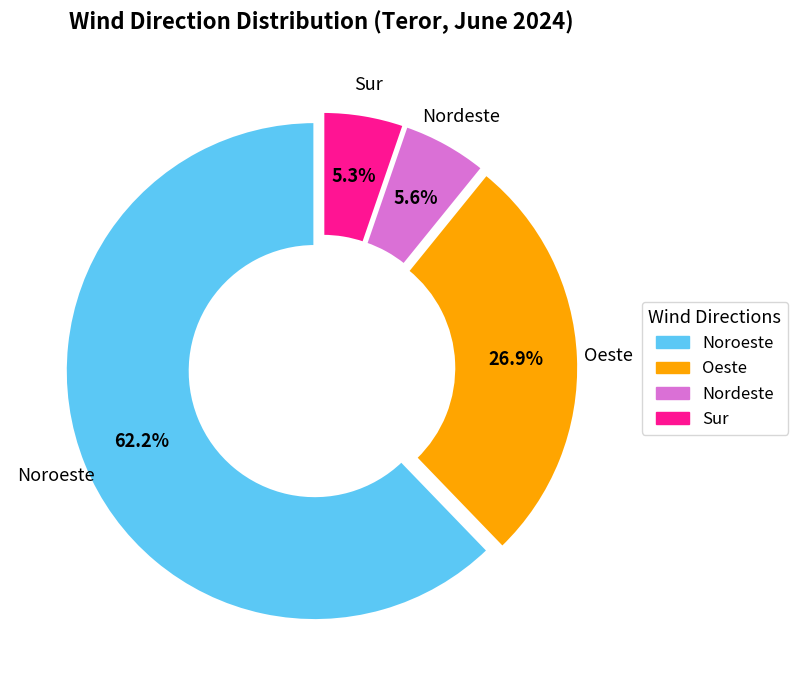

Is there a majority slice in this chart?

Yes